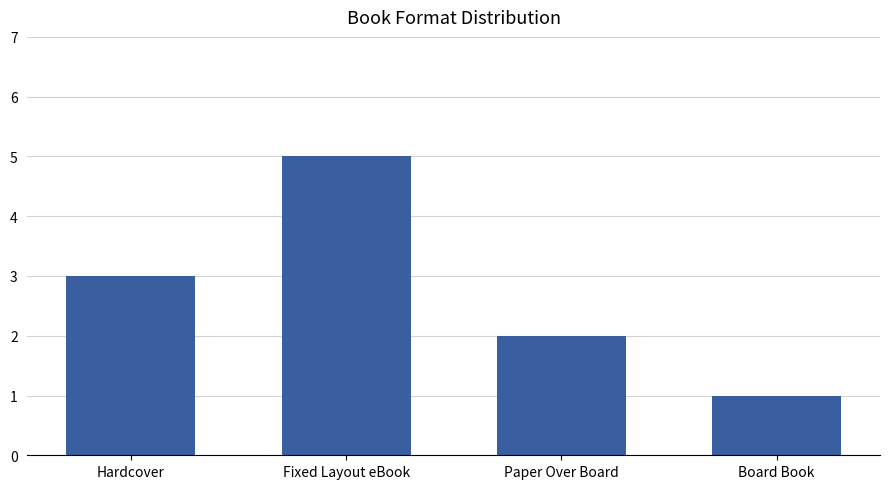

Is it true that the value at Board Book is 1?

True